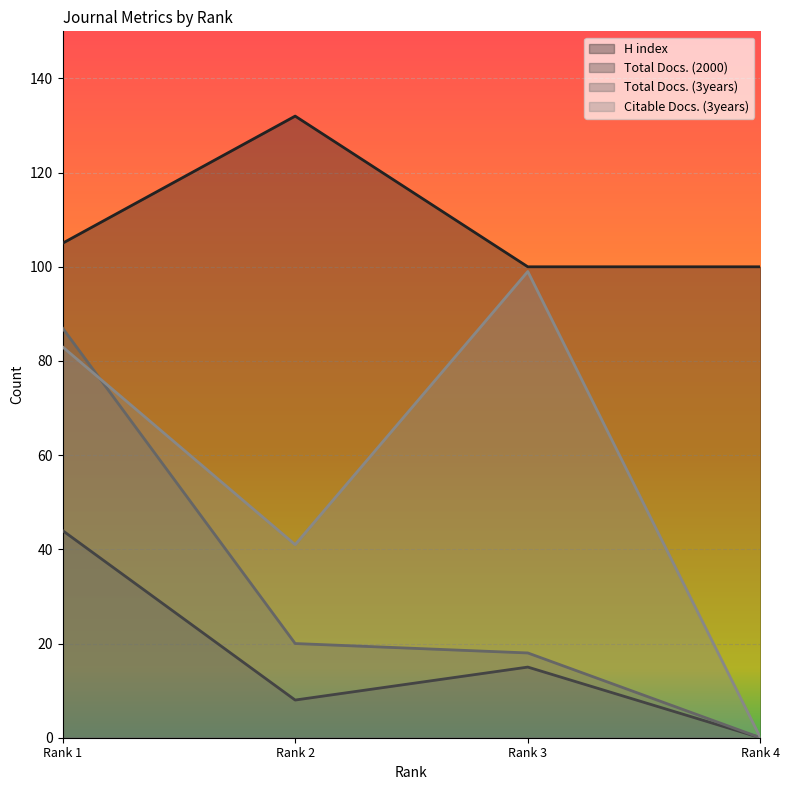

What are all the series names shown in the legend?

H index, Total Docs. (2000), Total Docs. (3years), Citable Docs. (3years)